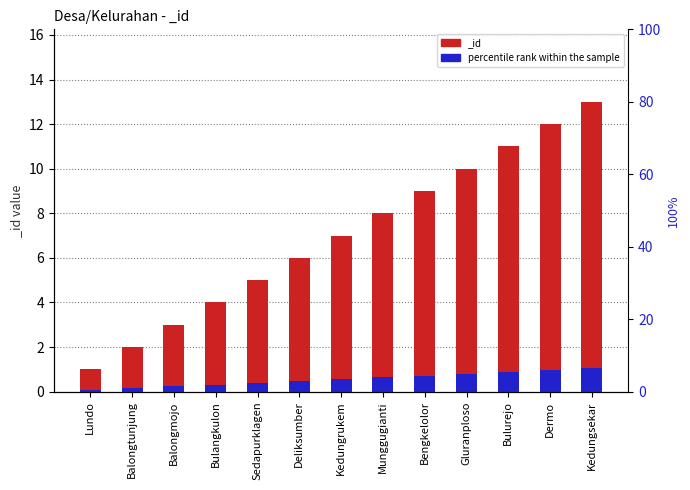

At which category does the chart reach its minimum across all series?

Lundo